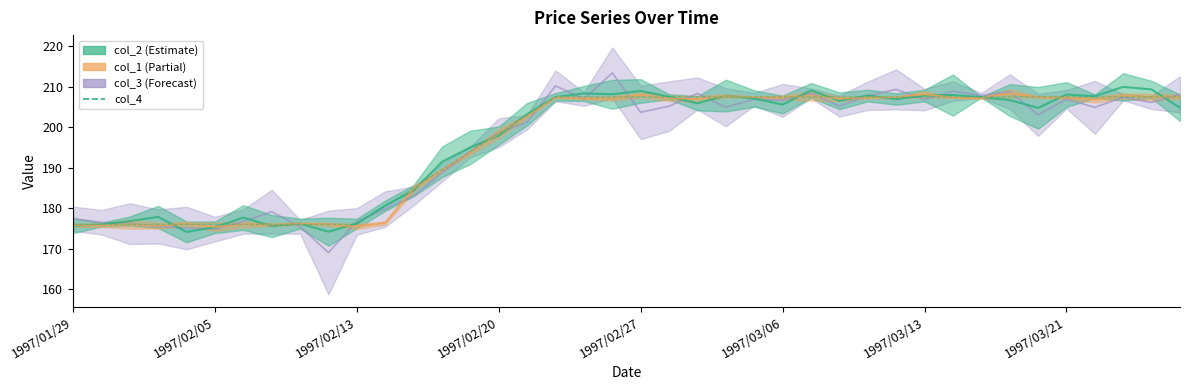

How many categories are shown in the chart?

40